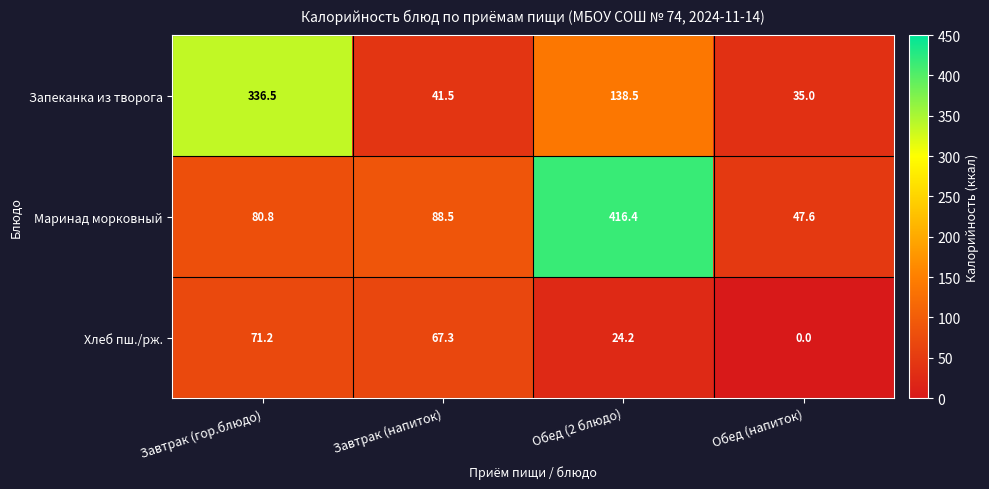

At which category does the chart reach its minimum across all series?

Обед (напиток)